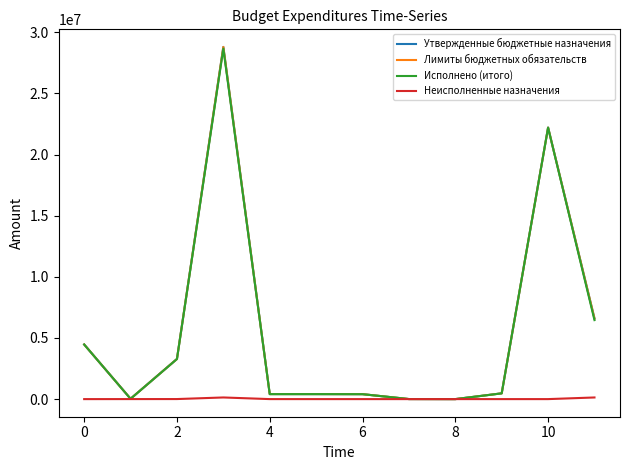

At how many categories does at least one series exceed 13102188?

2